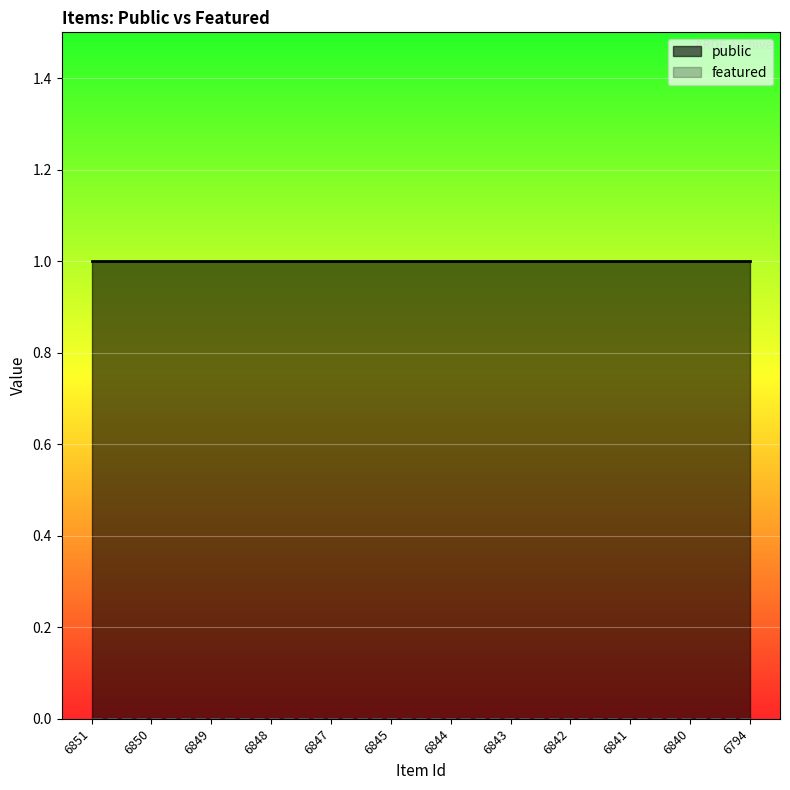

Is the value of featured at 6841 greater than the value of public at 6844?

No